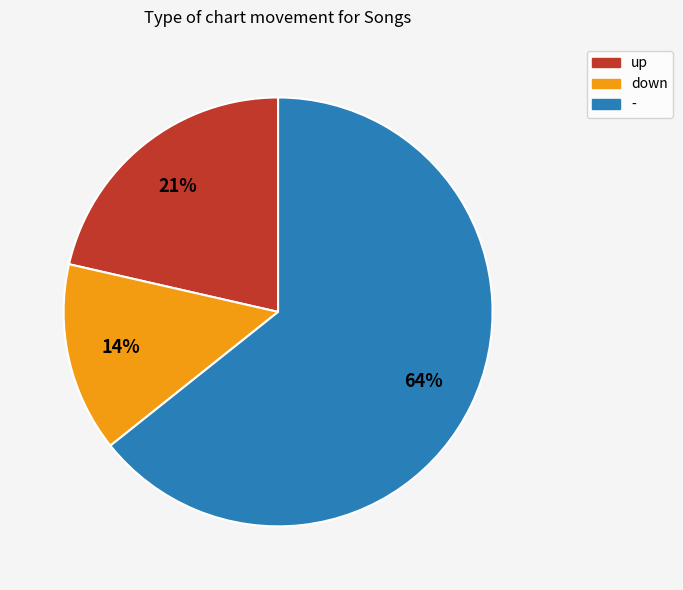

Combined, do - and down account for over 50%?

Yes